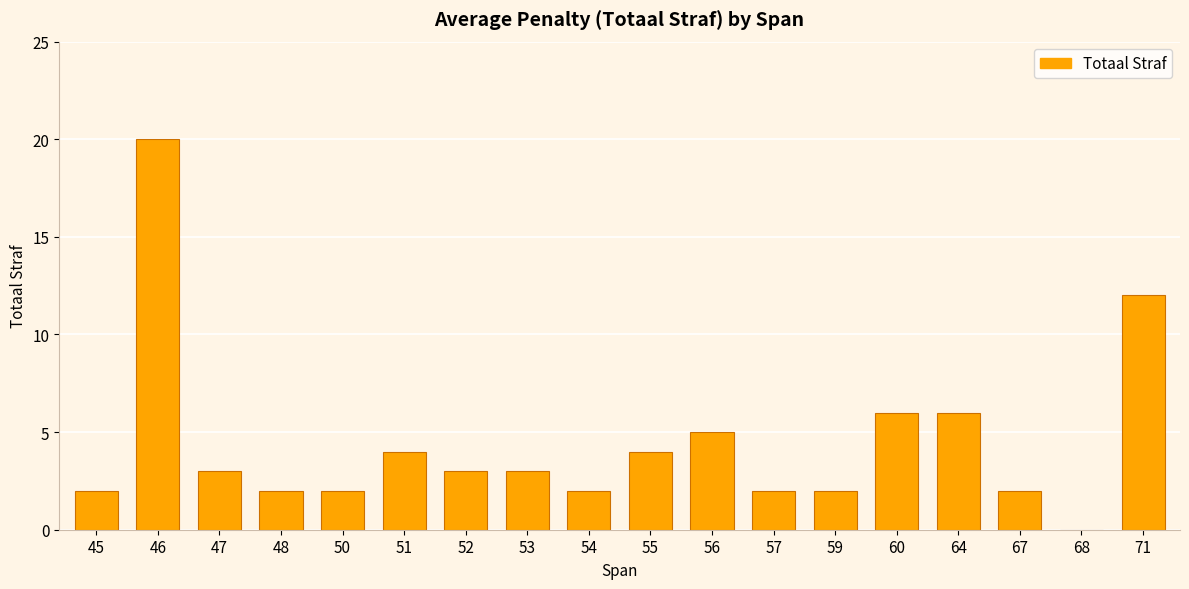

What is the difference between the values at 45 and 60?

4